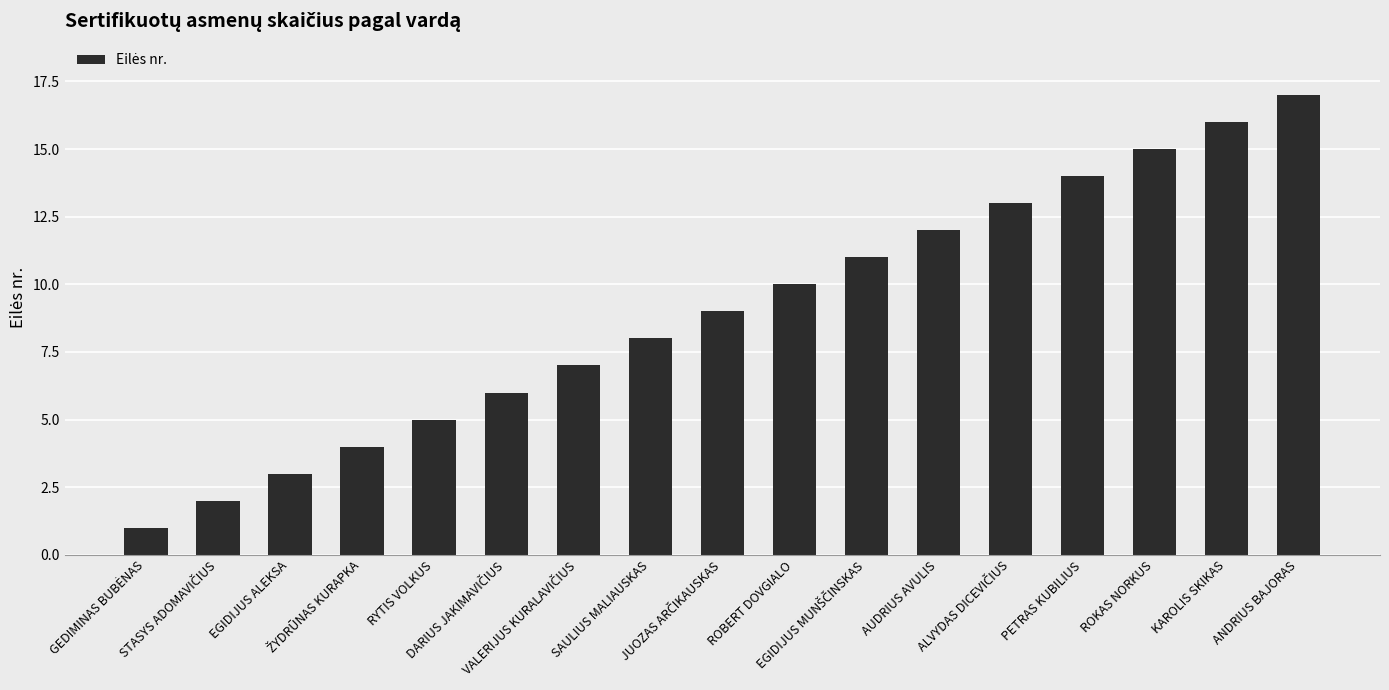

What is the difference between the second highest and second lowest values?

14